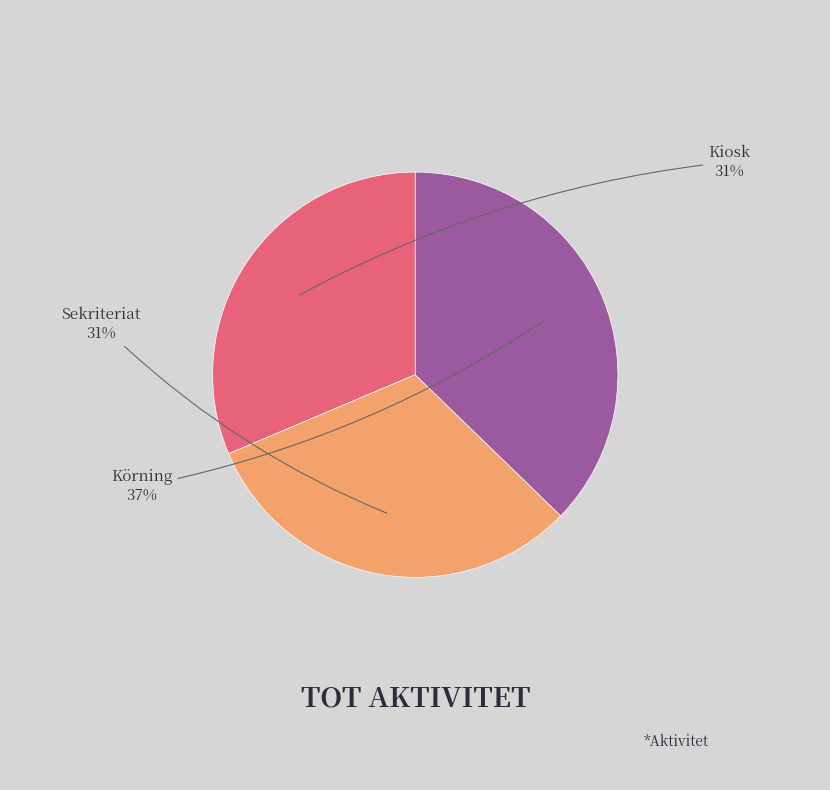

The Körning slice represents 45% of the pie. True or false?

False